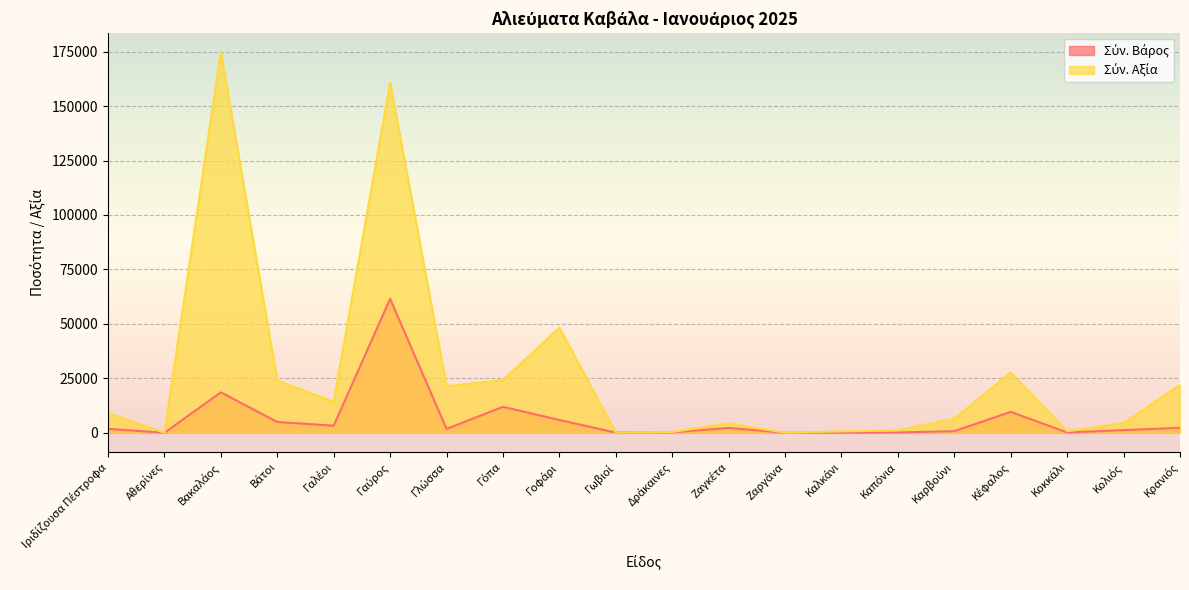

Between Καπόνια and Βάτοι, which is larger?

Βάτοι